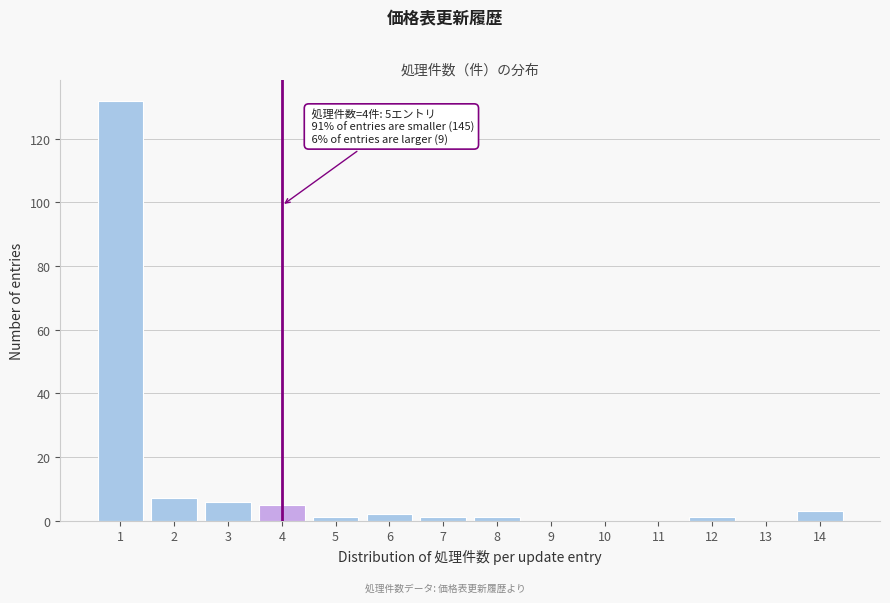

Reading left to right, transcribe all the data shown in this chart.

1=132	2=7	3=6	4=5	5=1	6=2	7=1	8=1	9=0	10=0	11=0	12=1	13=0	14=3